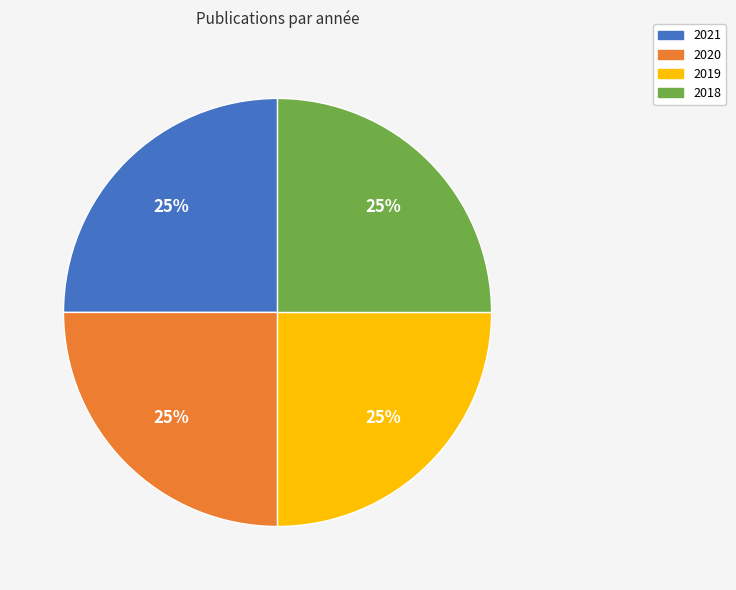

Is there a majority slice in this chart?

No